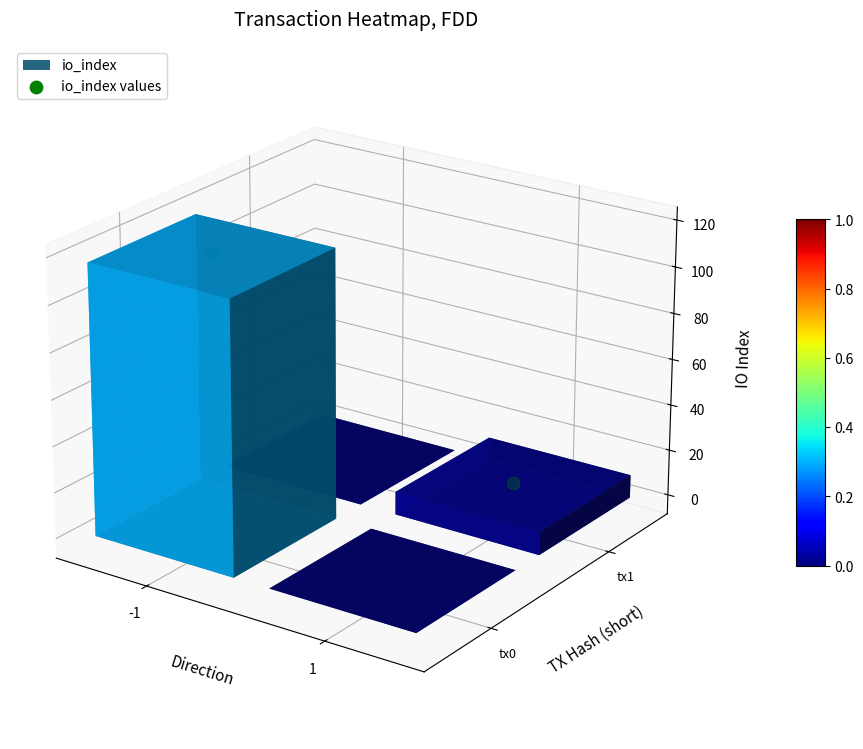

True or false: the data shows -0.0 at 1.

False